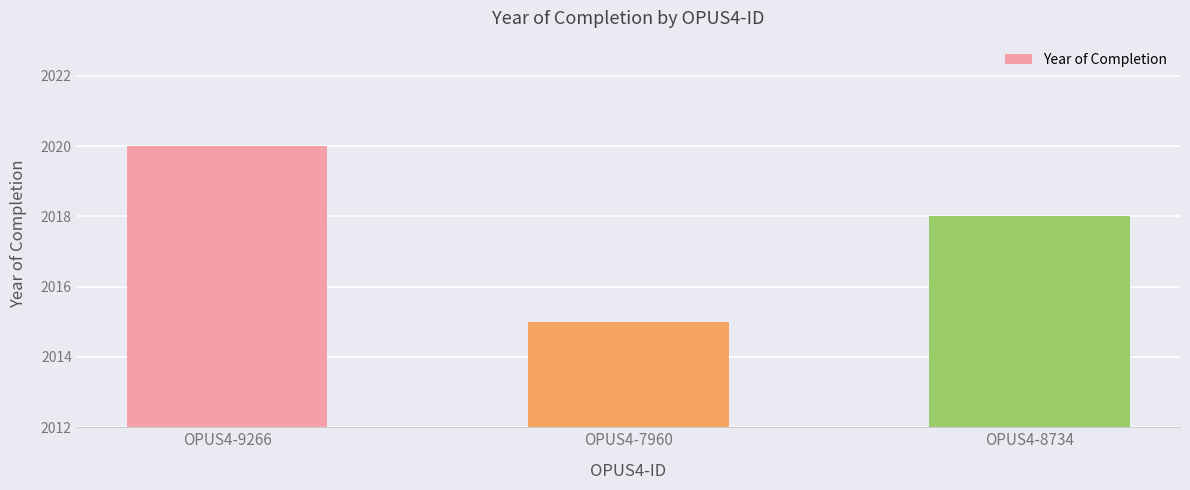

What is the label of the 2nd bar from the right?

OPUS4-7960